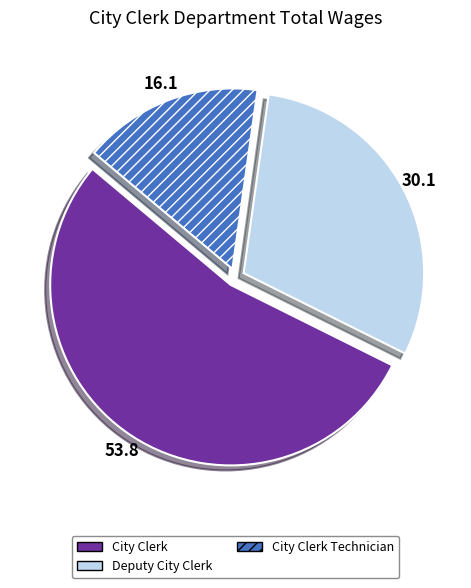

Which category has the smallest portion of the pie?

City Clerk Technician